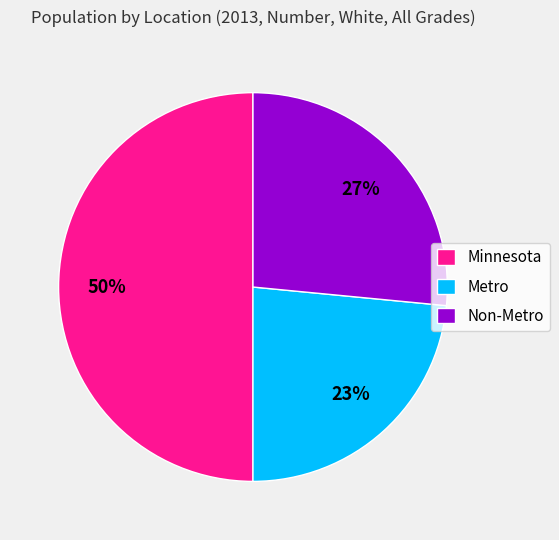

To the nearest percent, what percentage of the pie is Minnesota?

50%